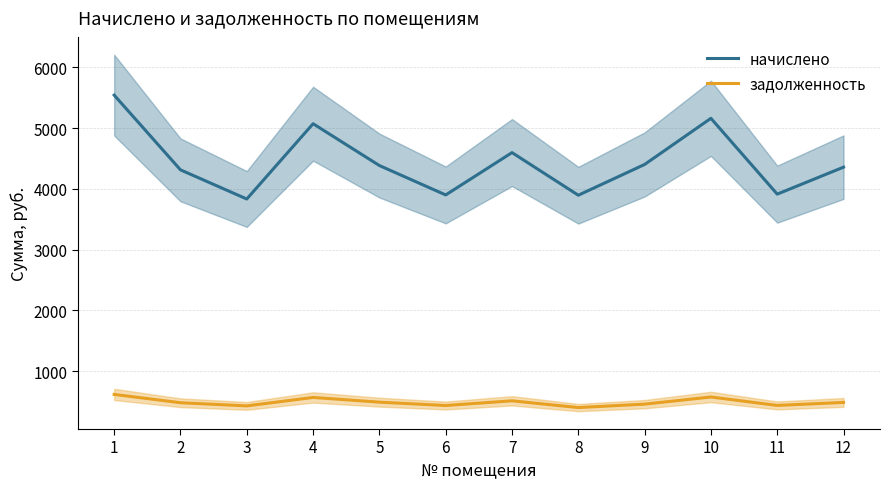

True or false: начислено and задолженность cross at least once.

False